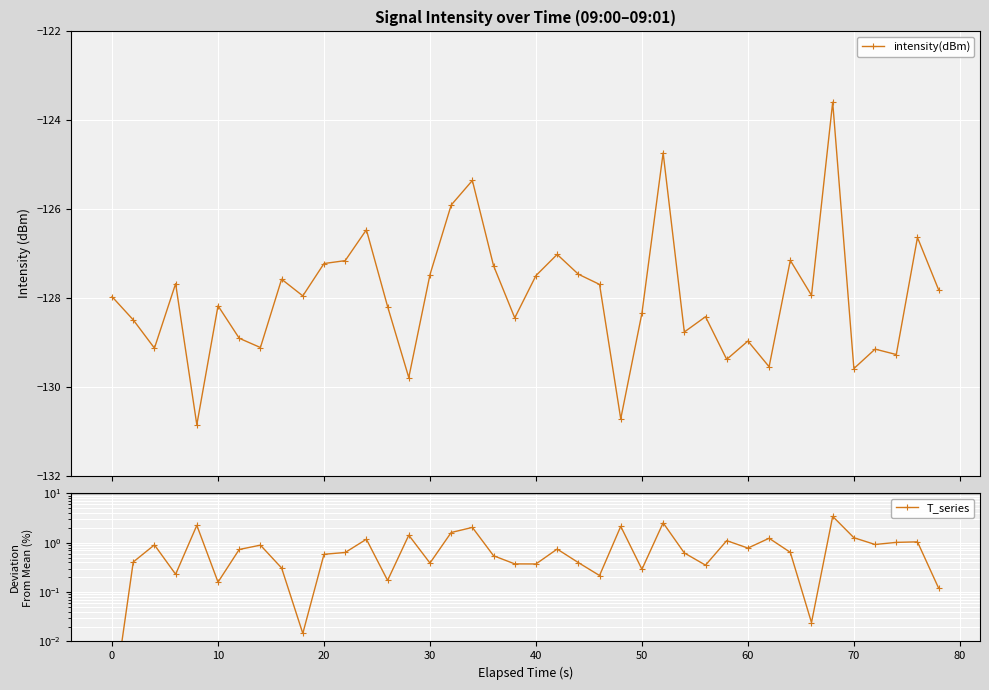

What is the highest value of the intensity(dBm) series?

-123.6